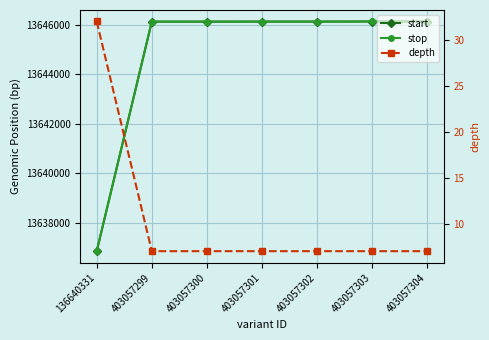

True or false: depth and stop intersect in this chart.

False